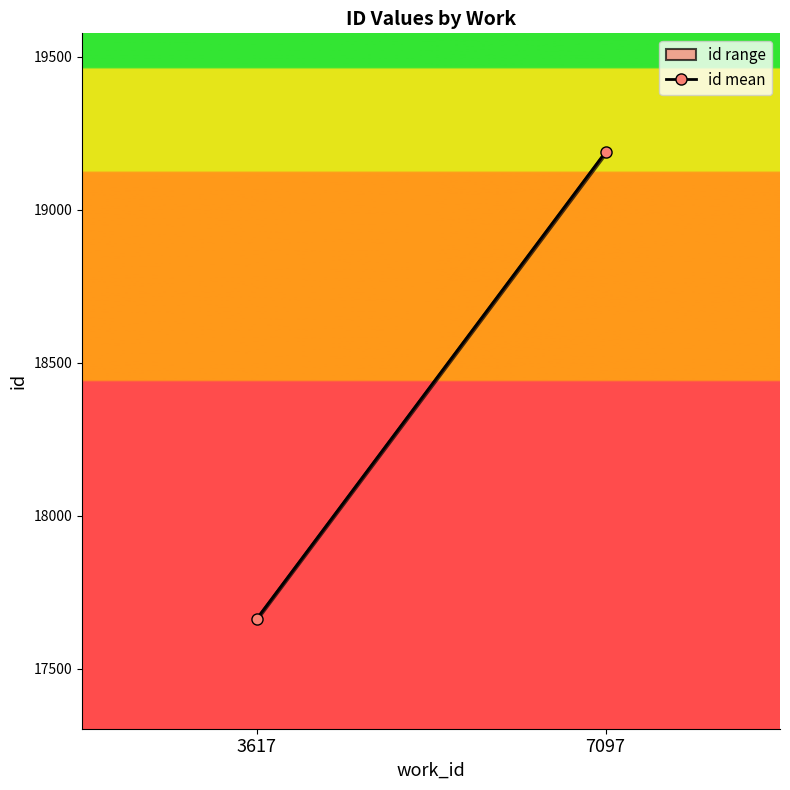

Rank the categories by value from lowest to highest.

3617, 7097